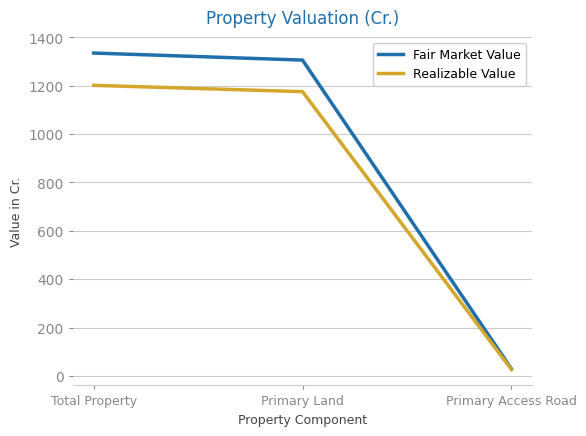

Between Total Property and Primary Access Road, which series saw the biggest shift?

Fair Market Value